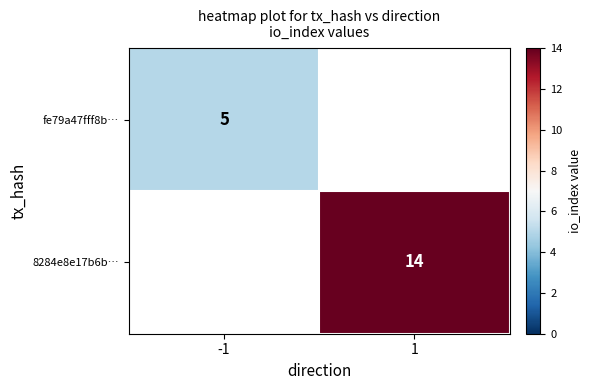

The value of 8284e8e17b6b… at 1 is 14. True or false?

True